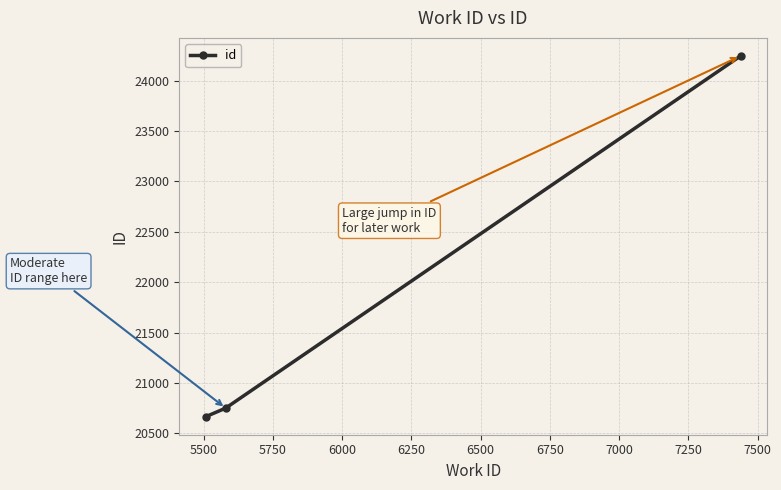

What is the value of the 2nd point from the left?

20750